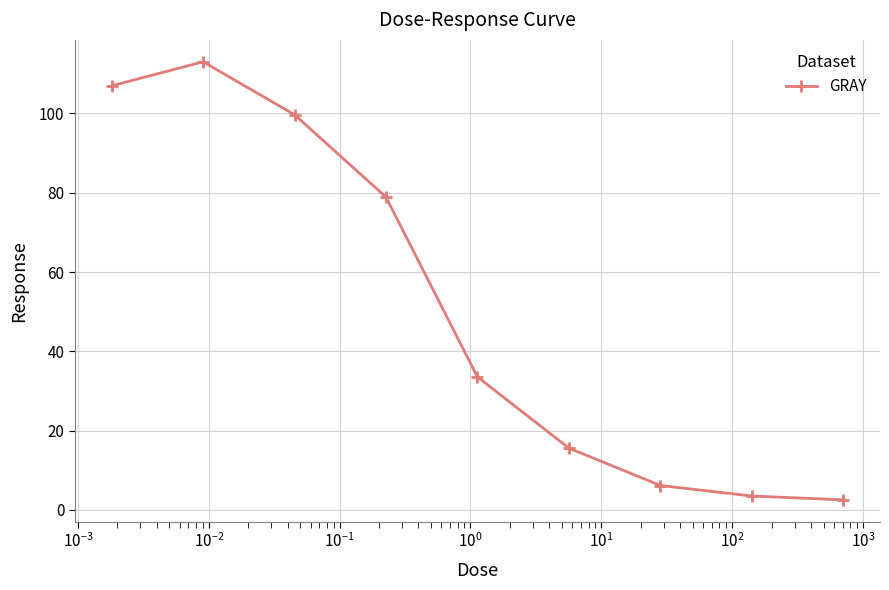

What is the sum of all values?

459.8